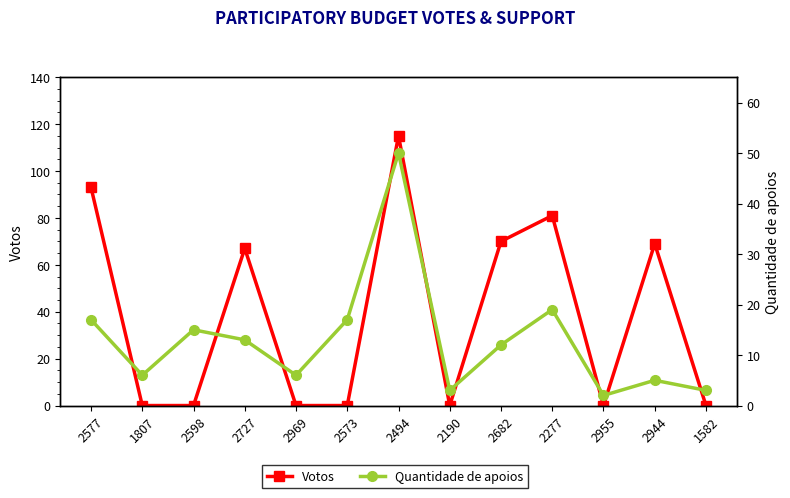

At which category is the sum across all series the highest?

2494